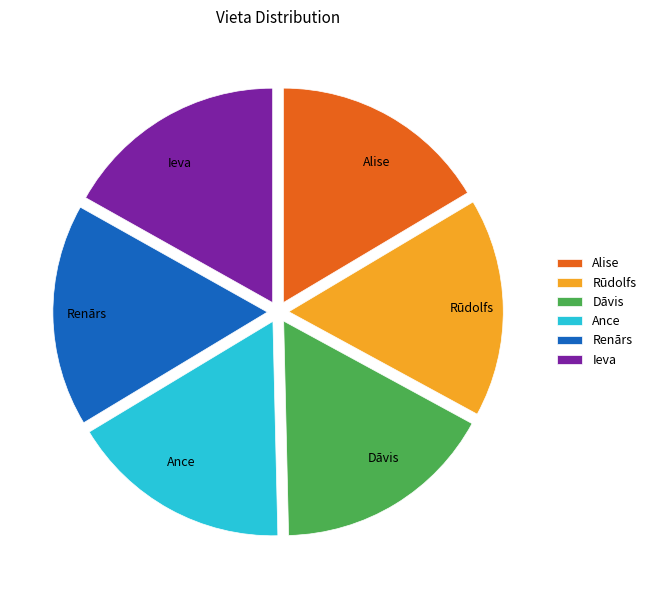

Is the sum of Ieva and Dāvis greater than half?

No